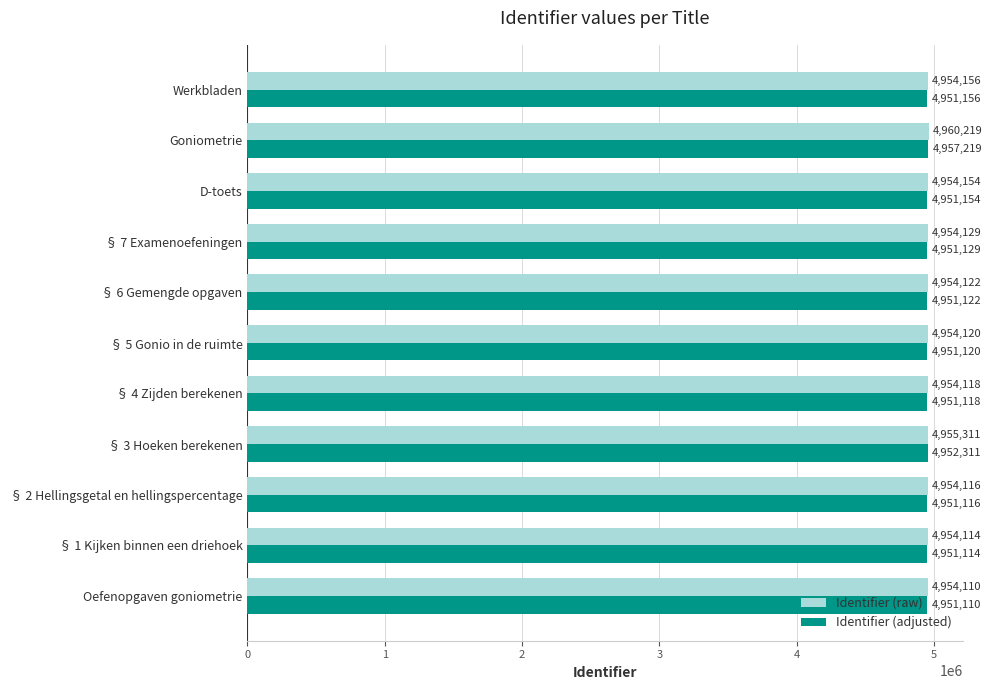

Which category has the highest value in the Identifier (raw) series?

Goniometrie